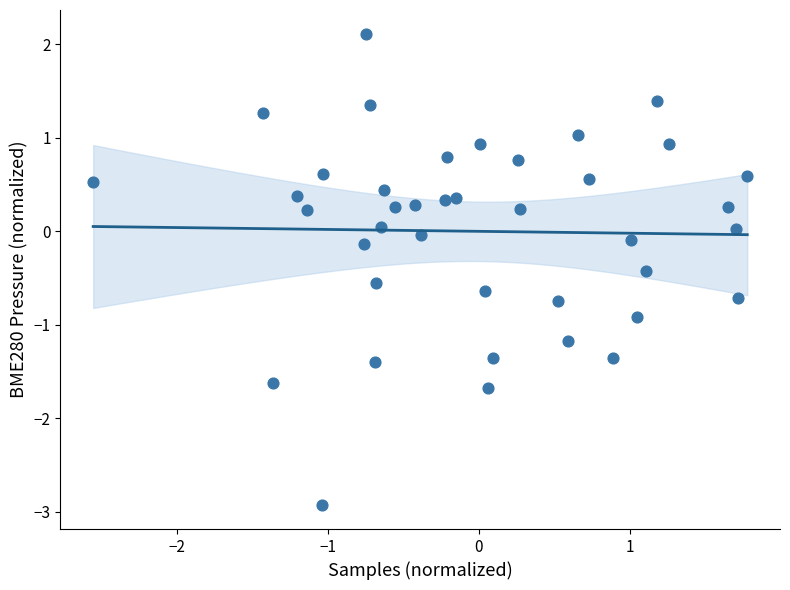

What is the range of X values (max minus min)?

4.3